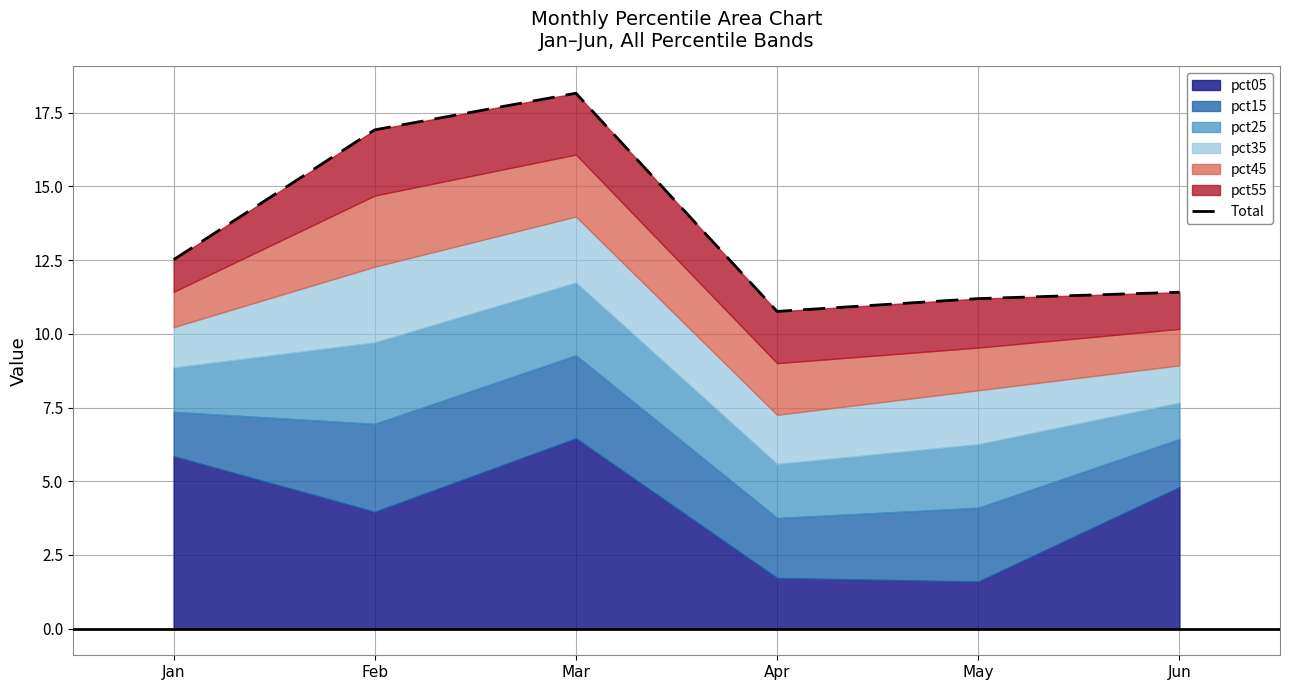

At which label does the data first exceed 12?

Jan